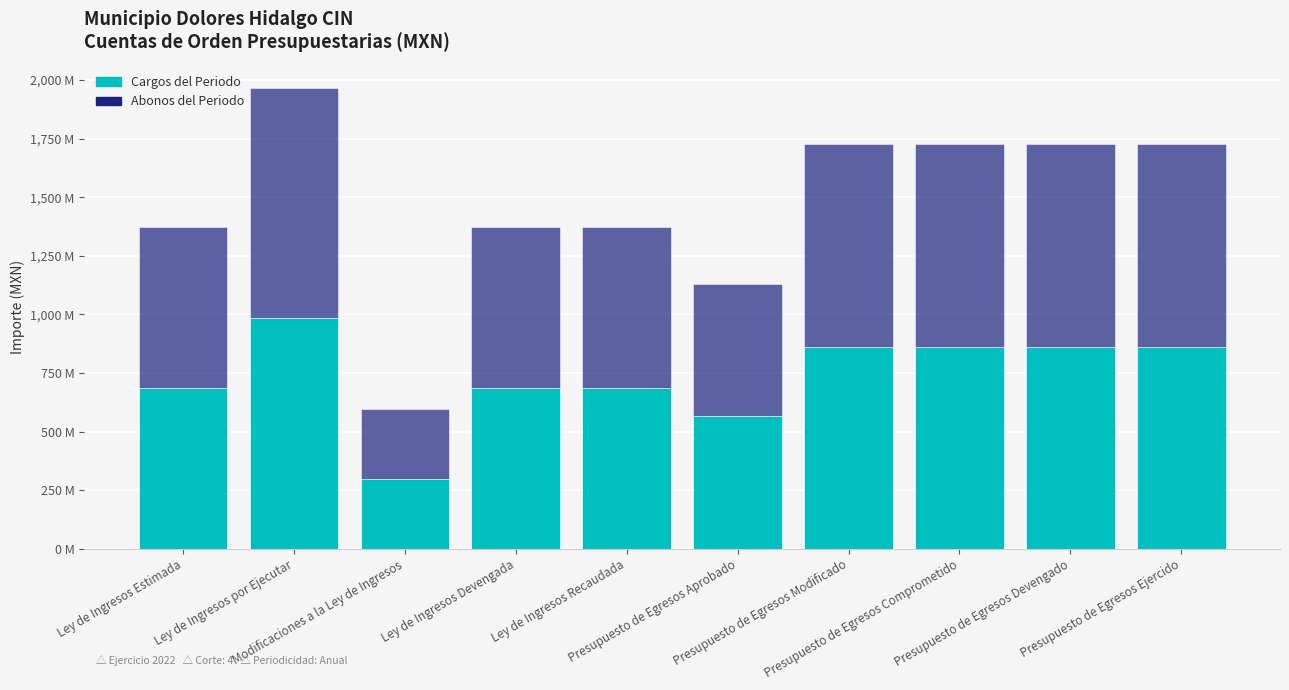

What is the difference between the Abonos del Periodo values at Ley de Ingresos por Ejecutar and Ley de Ingresos Estimada?

297.5